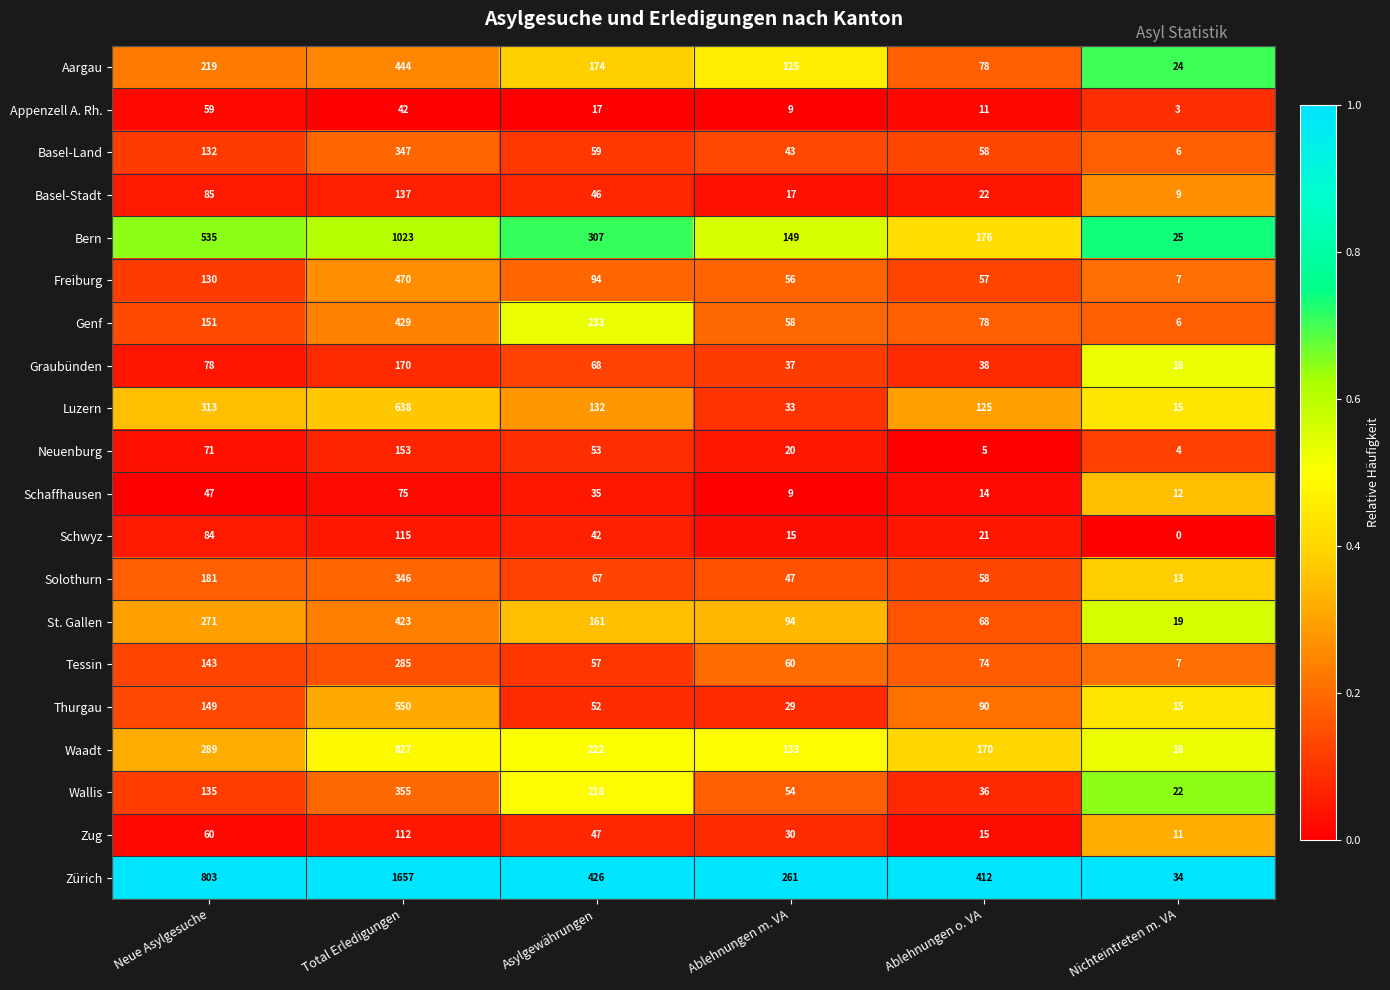

What is the difference between the highest and lowest values at Ablehnungen o. VA?

407